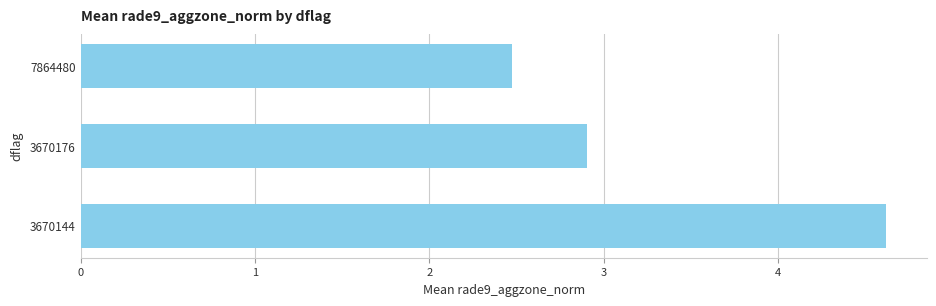

What is the difference between the maximum and second lowest values?

1.7